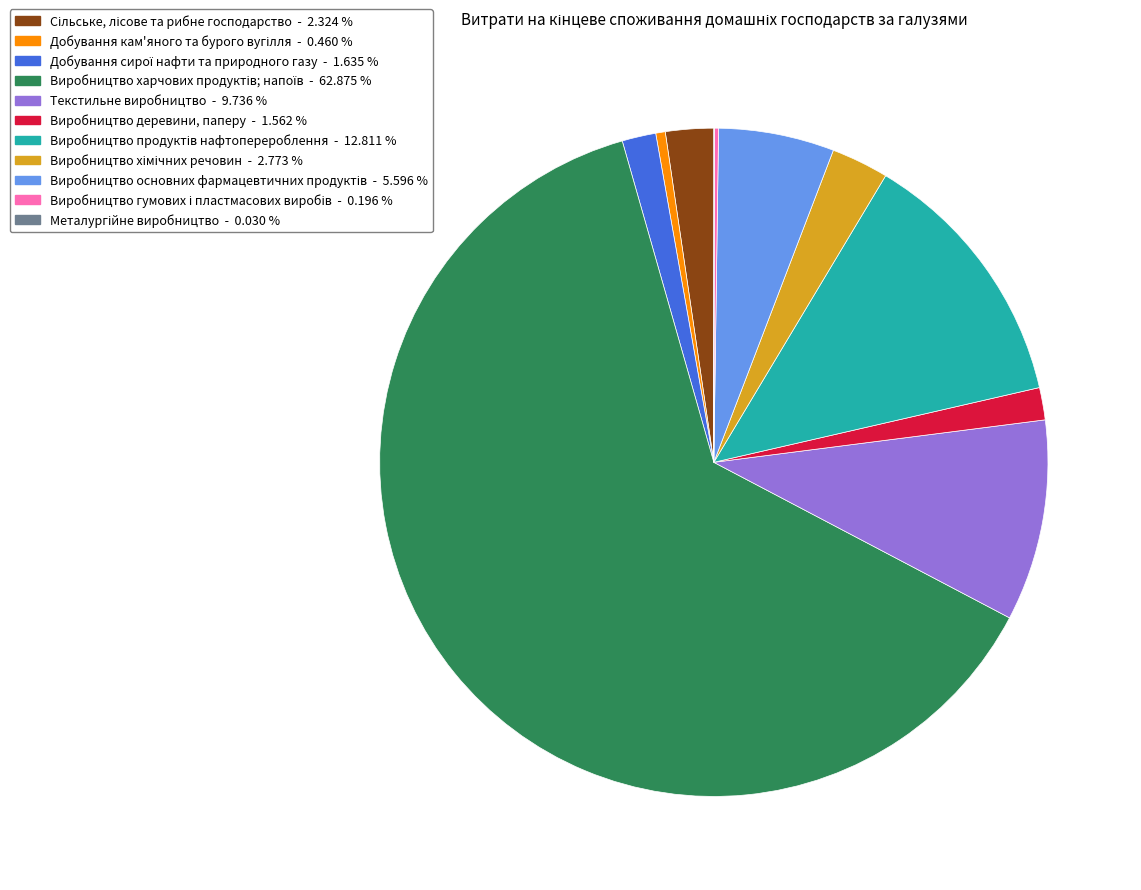

Does any single category account for the majority?

Yes